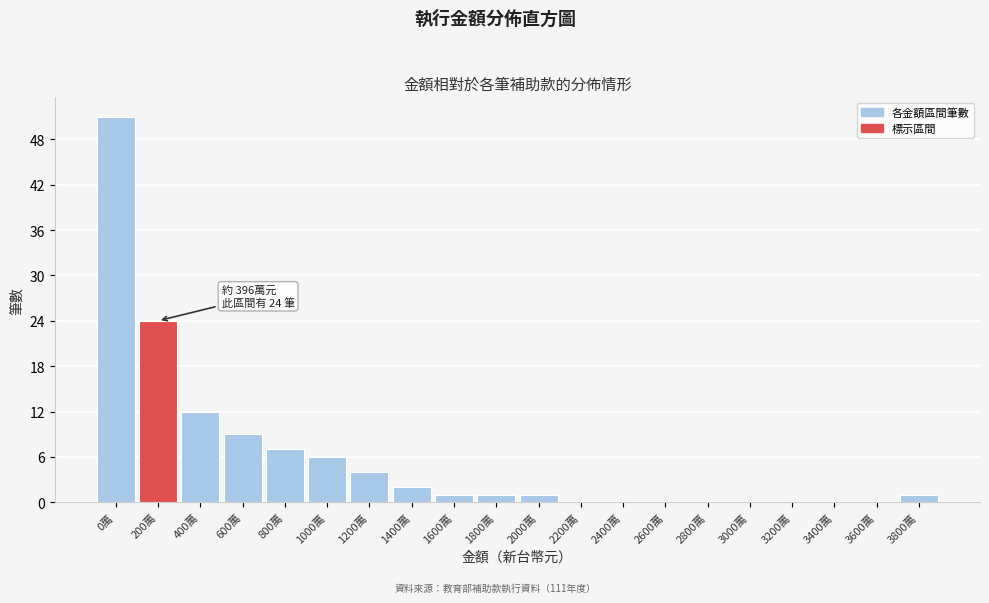

Where is the data nearest to the value 25?

200萬